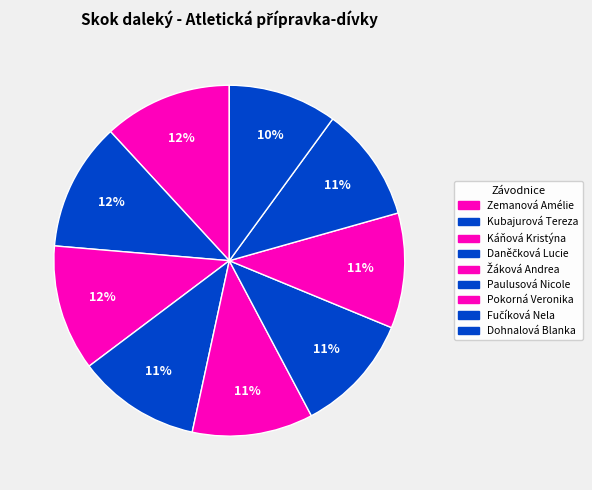

To the nearest percent, what is the difference between the Žáková Andrea and Kubajurová Tereza slice percentages?

1%